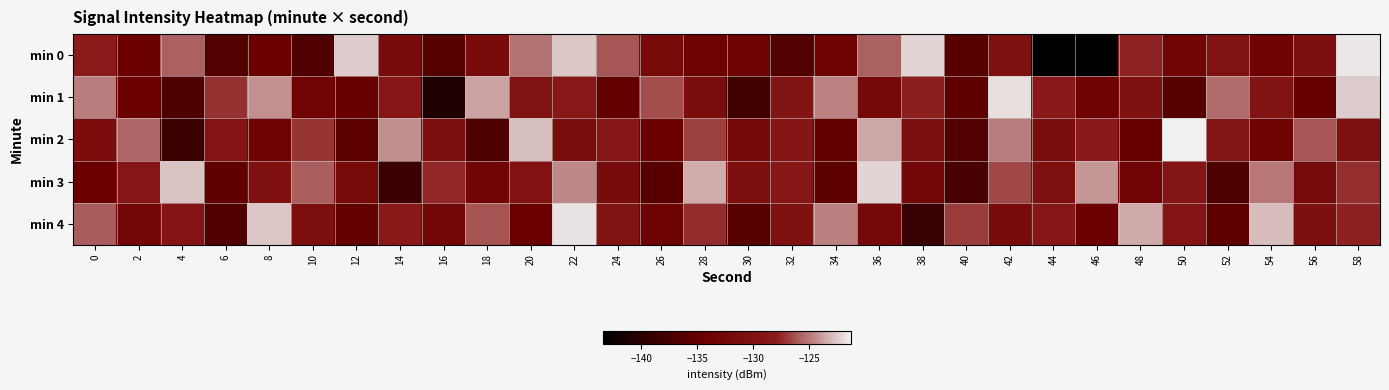

Reading right to left, what are all the values shown in this chart?

min 0: 58=-121.6	56=-130.6	54=-133.7	52=-130.0	50=-133.2	48=-127.7	46=-143.2	44=-143.4	42=-130.4	40=-136.2	38=-122.2	36=-125.8	34=-133.6	32=-136.5	30=-134.1	28=-133.9	26=-131.8	24=-126.1	22=-122.7	20=-125.2	18=-131.6	16=-136.3	14=-131.7	12=-122.5	10=-136.7	8=-134.6	6=-136.5	4=-125.8	2=-134.2	0=-127.9
min 1: 58=-122.5	56=-134.9	54=-129.7	52=-125.4	50=-136.2	48=-130.1	46=-133.6	44=-128.3	42=-121.9	40=-135.5	38=-127.8	36=-132.3	34=-124.7	32=-129.6	30=-138.0	28=-131.1	26=-126.4	24=-135.2	22=-128.5	20=-130.0	18=-123.8	16=-140.8	14=-128.9	12=-134.8	10=-133.5	8=-124.2	6=-127.2	4=-136.8	2=-134.3	0=-124.8
min 2: 58=-130.3	56=-126.1	54=-133.8	52=-129.5	50=-121.3	48=-134.7	46=-128.2	44=-131.4	42=-124.9	40=-136.6	38=-130.8	36=-123.6	34=-135.3	32=-129.1	30=-132.5	28=-126.8	26=-134.2	24=-128.7	22=-131.5	20=-122.8	18=-136.9	16=-130.6	14=-124.4	12=-135.8	10=-127.1	8=-133.7	6=-129.3	4=-138.4	2=-125.6	0=-131.2
min 3: 58=-127.3	56=-131.9	54=-125.1	52=-136.8	50=-129.2	48=-133.5	46=-124.1	44=-130.4	42=-126.5	40=-137.4	38=-132.8	36=-122.2	34=-135.7	32=-128.6	30=-130.9	28=-123.4	26=-136.1	24=-131.7	22=-124.5	20=-129.8	18=-133.3	16=-127.6	14=-138.5	12=-132.1	10=-125.8	8=-130.2	6=-135.4	4=-122.7	2=-128.9	0=-134.6
min 4: 58=-127.7	56=-130.5	54=-122.9	52=-135.6	50=-129.3	48=-123.5	46=-134.1	44=-128.8	42=-131.6	40=-126.9	38=-138.7	36=-132.4	34=-124.8	32=-130.1	30=-136.3	28=-127.4	26=-133.8	24=-129.6	22=-121.8	20=-134.5	18=-126.2	16=-132.9	14=-128.3	12=-135.2	10=-130.7	8=-122.6	6=-136.7	4=-129.4	2=-133.1	0=-125.9